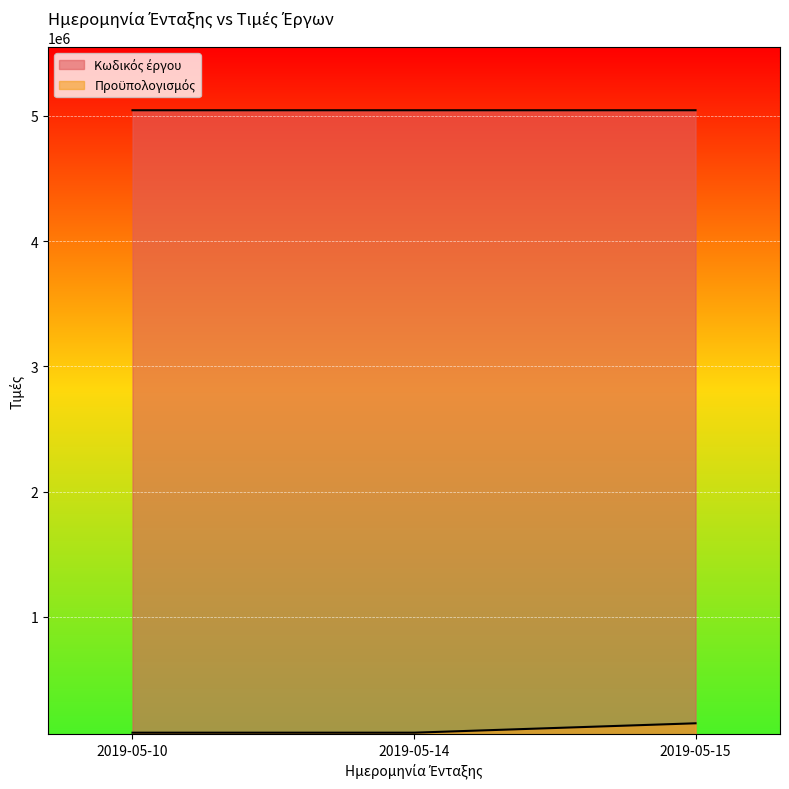

How many distinct data groups are displayed?

2